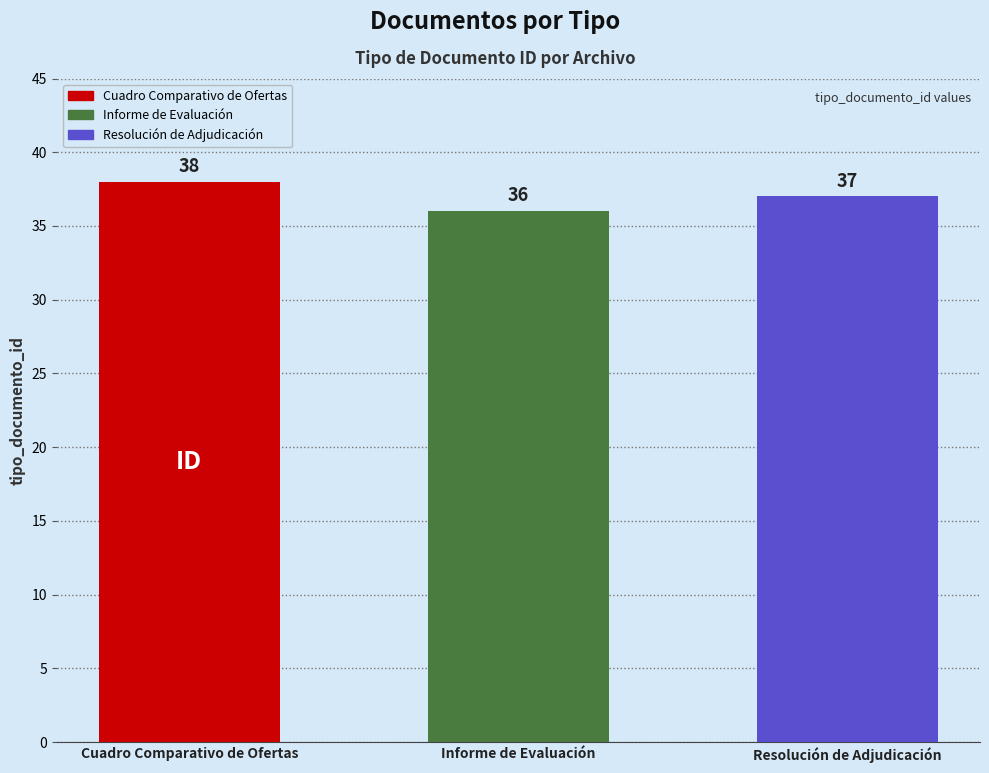

Reading left to right, extract all data points from this chart.

38	36	37